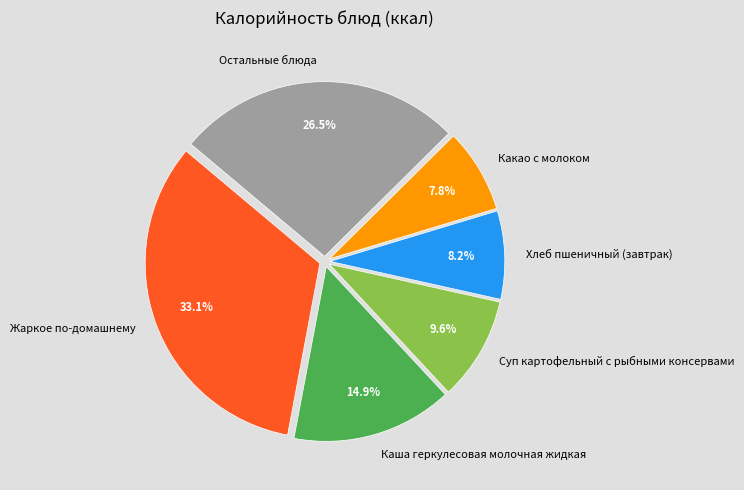

True or false: Каша геркулесовая молочная жидкая accounts for 15% of the total.

True